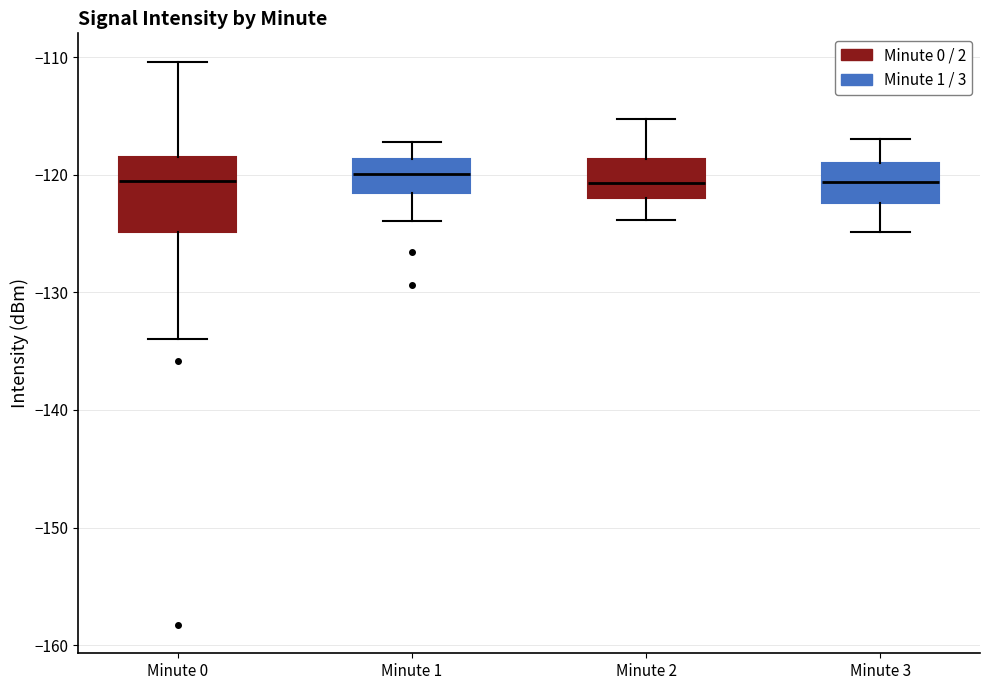

Where is the lower edge of the box for Minute 2 on the y-axis? The values are not printed on the chart, so give them approximately, as read against the axis.

-122